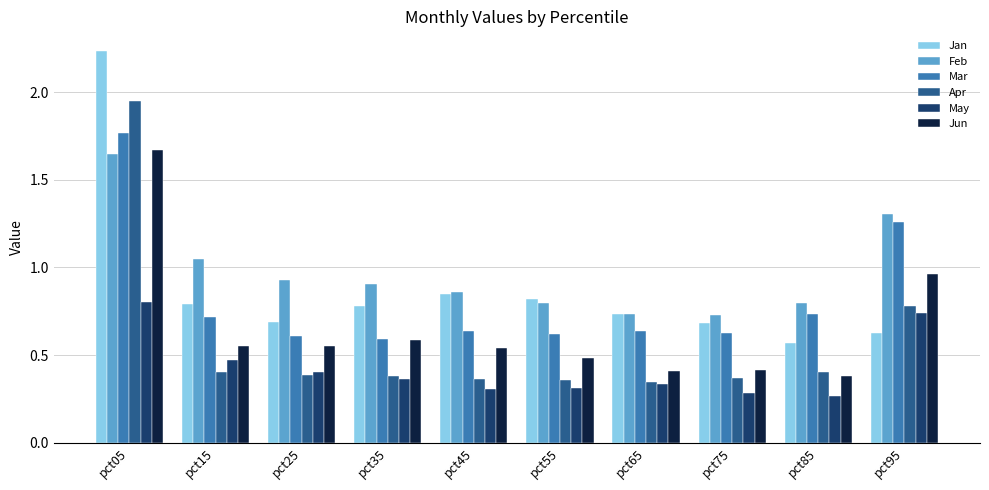

At which label is Feb closest to 1?

pct15